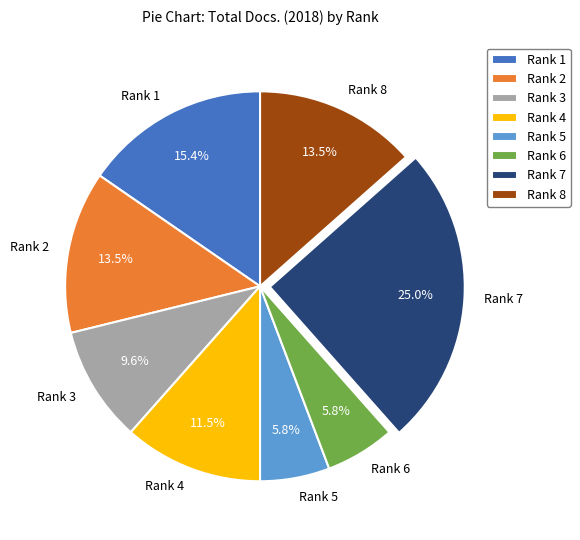

To the nearest percent, what is the difference between the Rank 8 and Rank 1 slice percentages?

2%